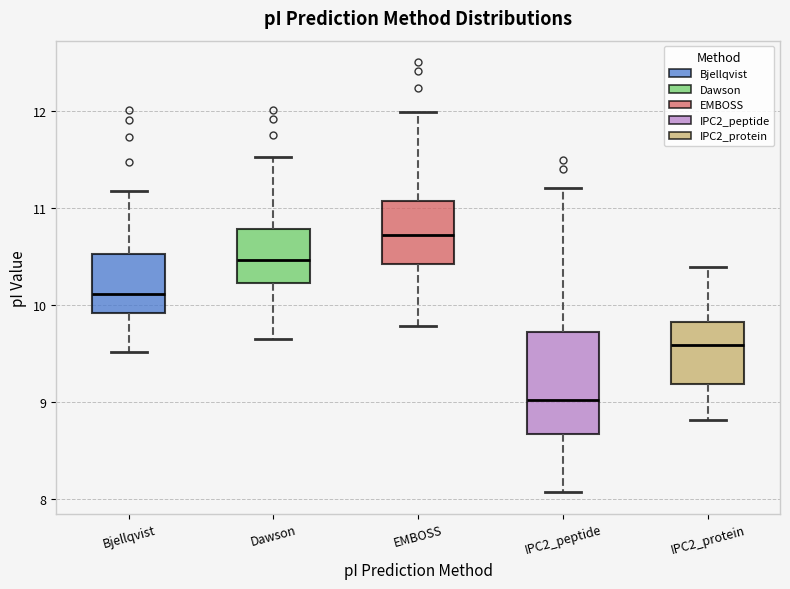

Reading left to right, read every box against the y-axis: the position of its median line, the range the box covers, and the ends of its whiskers. The values are not printed on the chart, so give them approximately, as read against the axis.

Bjellqvist: median 10.1, box 9.9 to 10.5, whiskers 9.5 to 11.2
Dawson: median 10.5, box 10.2 to 10.8, whiskers 9.6 to 11.5
EMBOSS: median 10.7, box 10.4 to 11.1, whiskers 9.8 to 12.0
IPC2_peptide: median 9.0, box 8.7 to 9.7, whiskers 8.1 to 11.2
IPC2_protein: median 9.6, box 9.2 to 9.8, whiskers 8.8 to 10.4